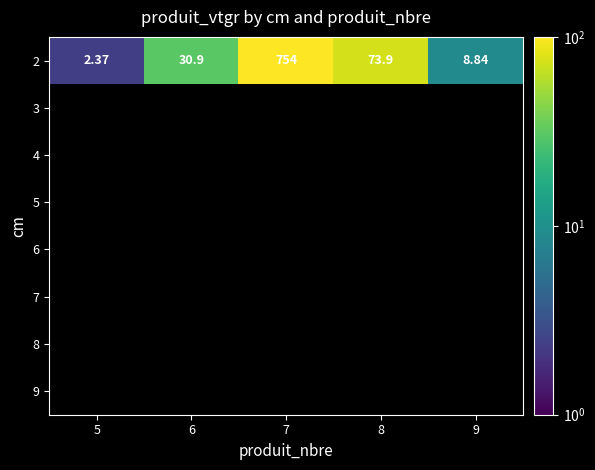

At how many categories does at least one series exceed 241?

1